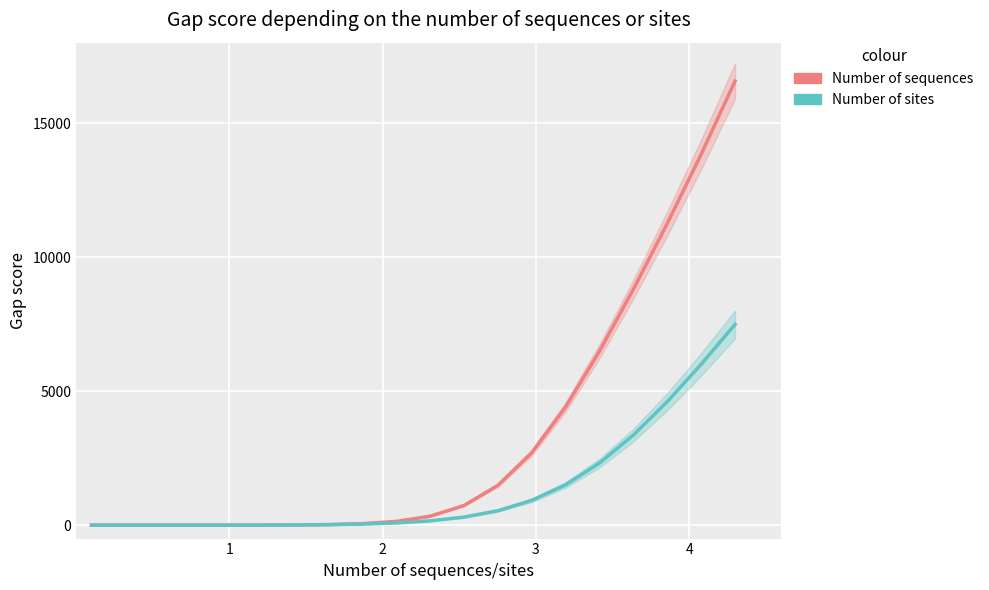

Is the value of Number of sites at 14 greater than the value of Number of sequences at 12?

Yes